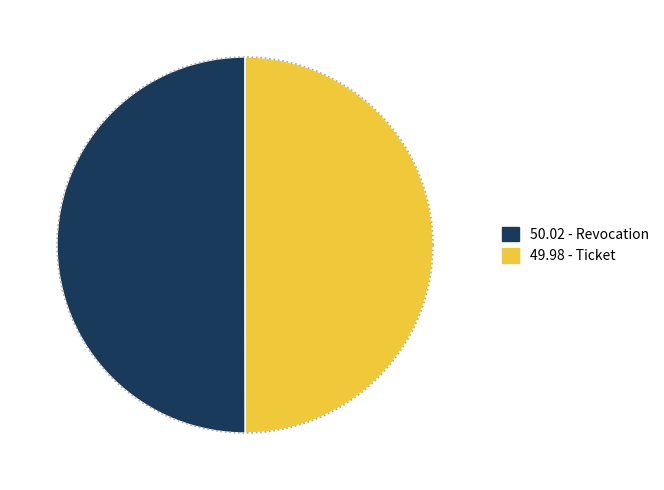

True or false: Revocation accounts for 37% of the total.

False